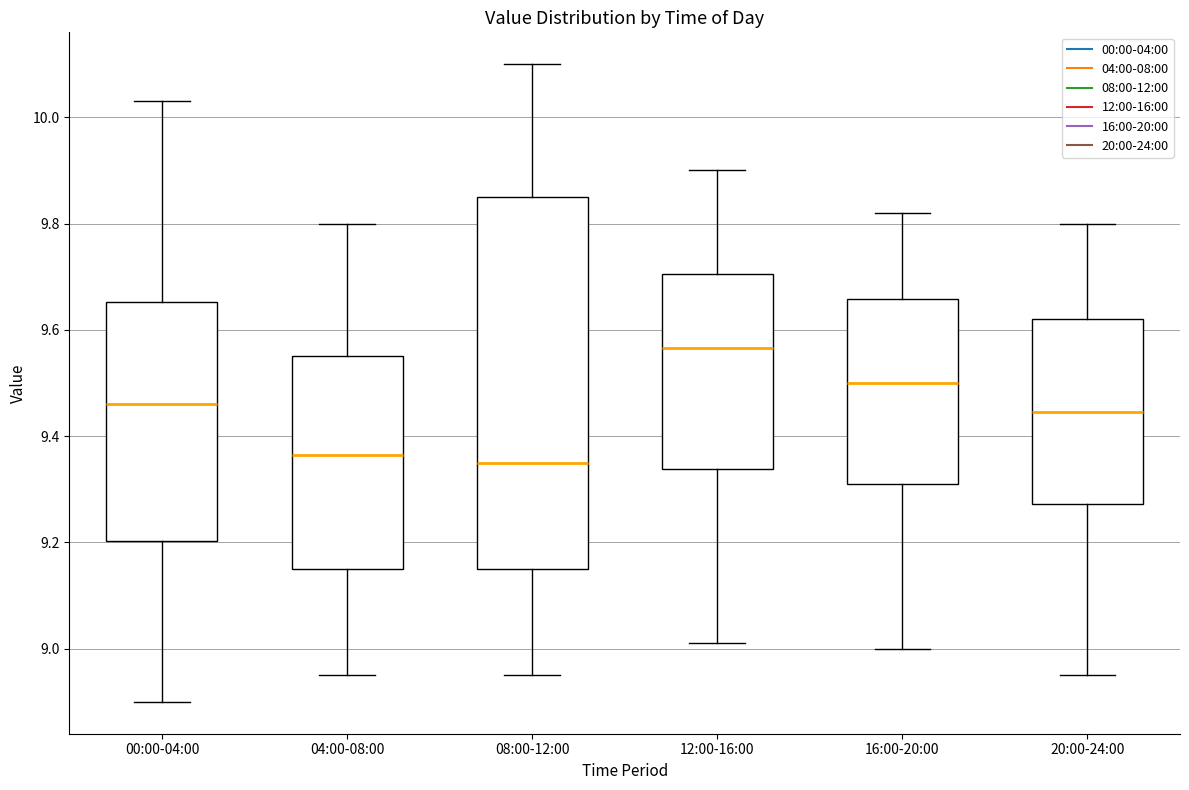

Reading left to right, read every box against the y-axis: the position of its median line, the range the box covers, and the ends of its whiskers. The values are not printed on the chart, so give them approximately, as read against the axis.

00:00-04:00: median 9.46, box 9.20 to 9.66, whiskers 8.90 to 10.04
04:00-08:00: median 9.36, box 9.16 to 9.56, whiskers 8.96 to 9.80
08:00-12:00: median 9.36, box 9.16 to 9.86, whiskers 8.96 to 10.10
12:00-16:00: median 9.56, box 9.34 to 9.70, whiskers 9.02 to 9.90
16:00-20:00: median 9.50, box 9.32 to 9.66, whiskers 9.00 to 9.82
20:00-24:00: median 9.44, box 9.28 to 9.62, whiskers 8.96 to 9.80